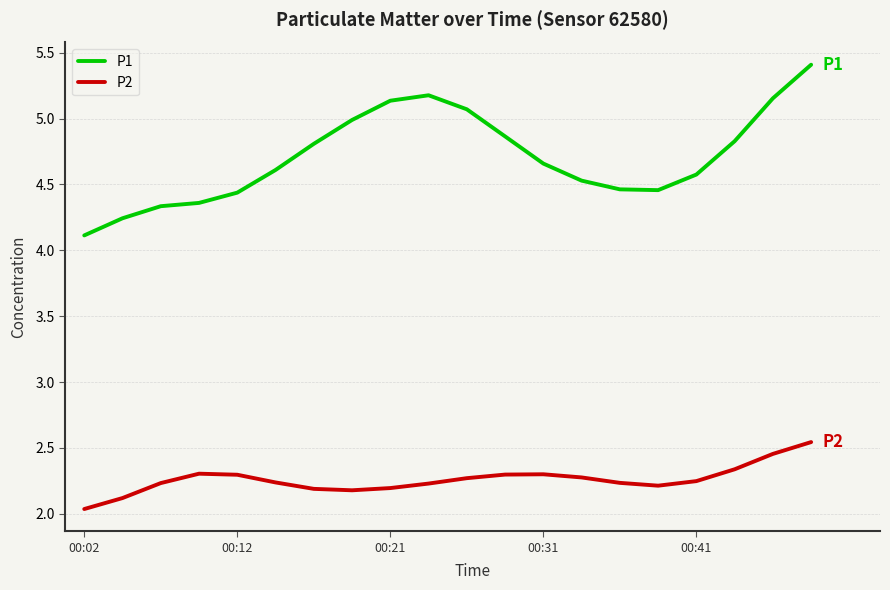

True or false: P2 and P1 cross at least once.

False